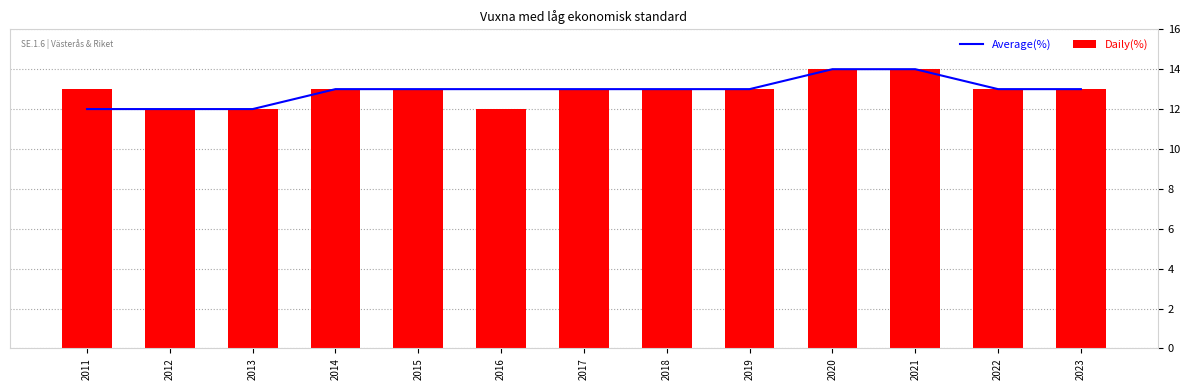

Where is Average(%) nearest to the value 13?

2014